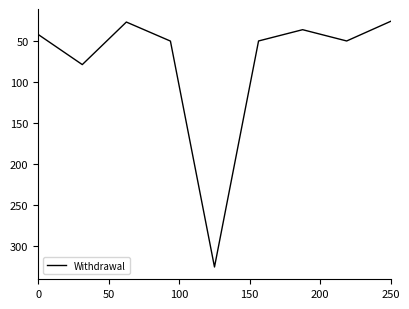

What is the smallest value displayed?

26.0